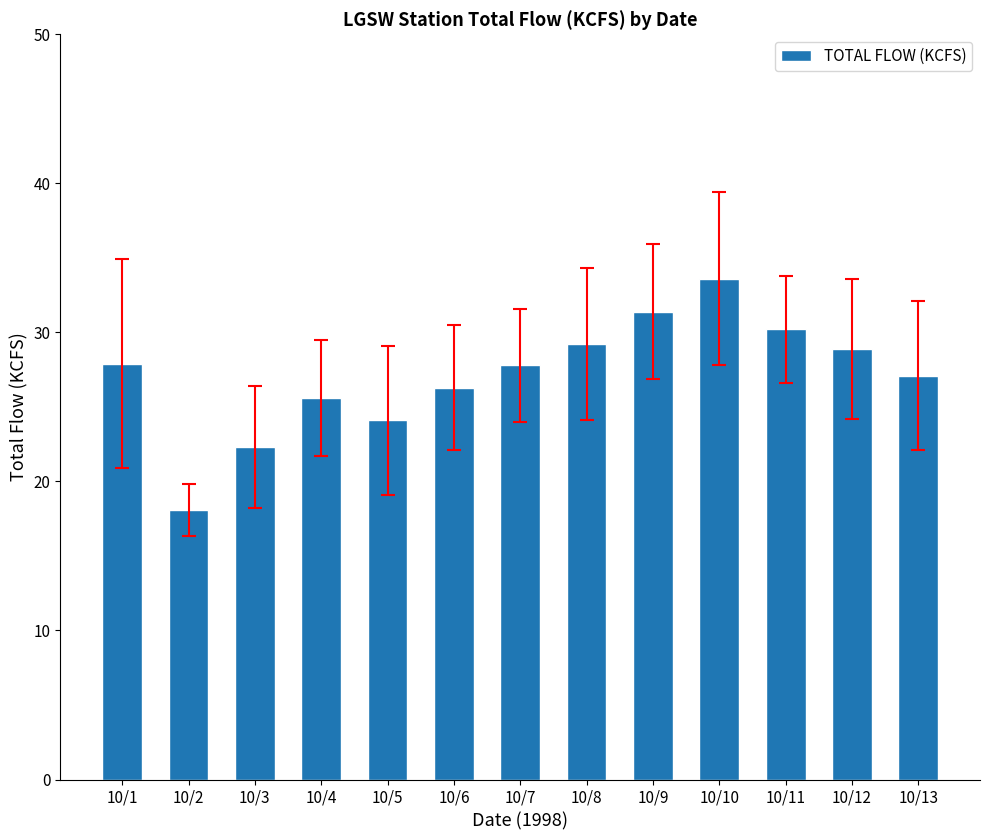

What value does the data have at 10/3?

22.3